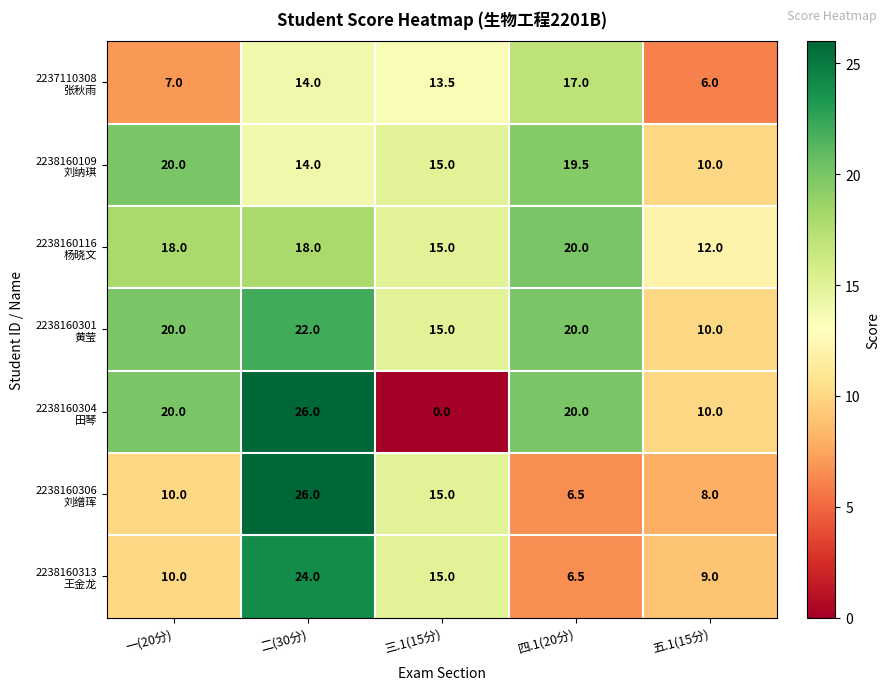

What is the greatest value displayed?

26.0